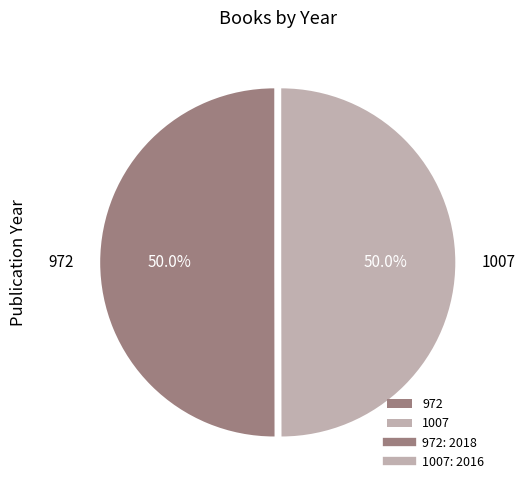

The 1007 slice represents 50% of the pie. True or false?

True